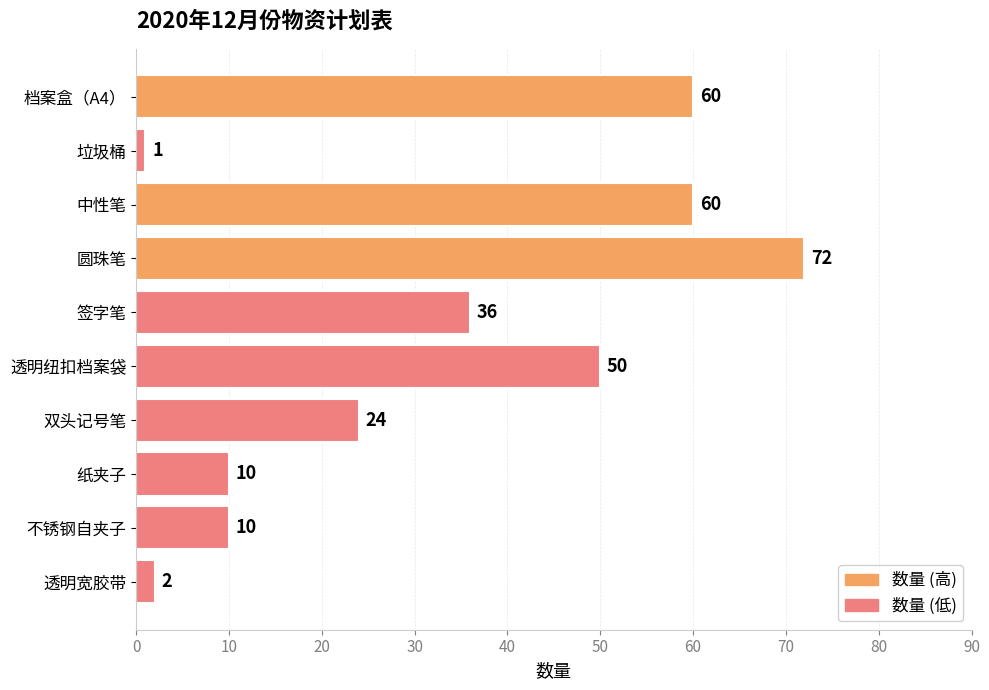

Read the value at 圆珠笔.

72